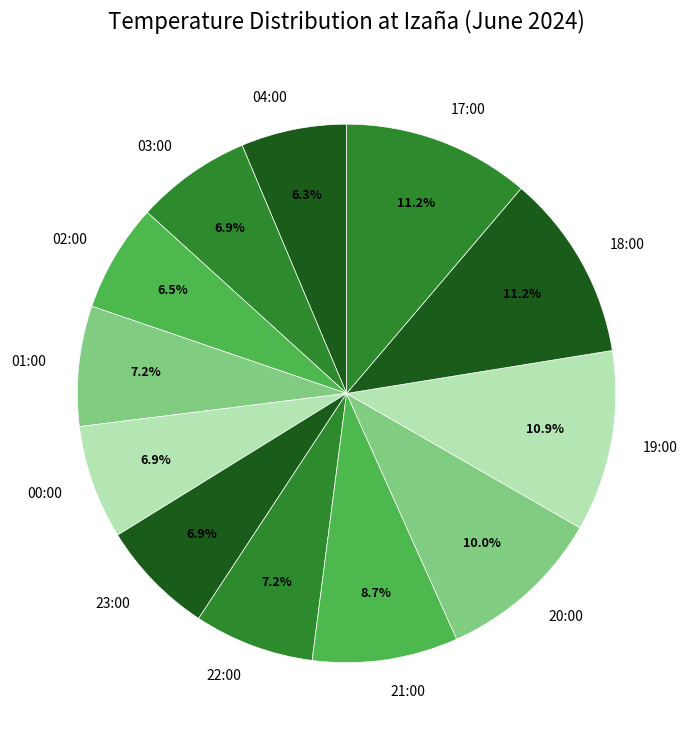

What percentage do 18:00 and 20:00 together represent?

21.2%